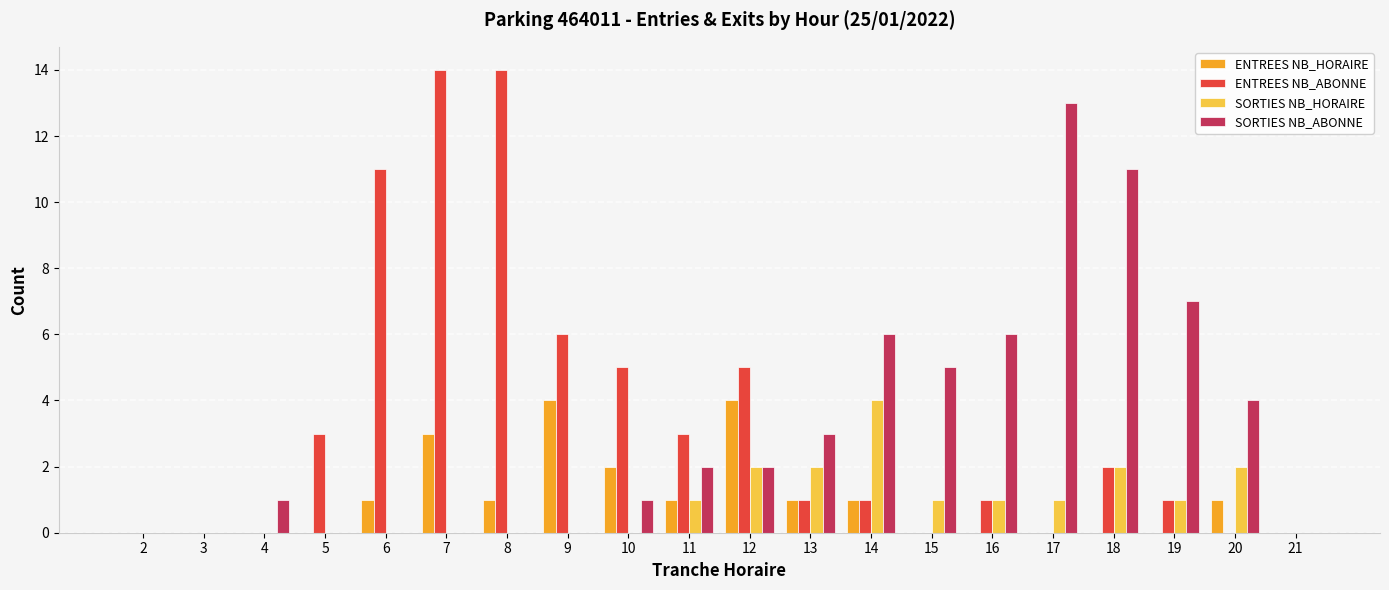

How many groups of bars are there?

20